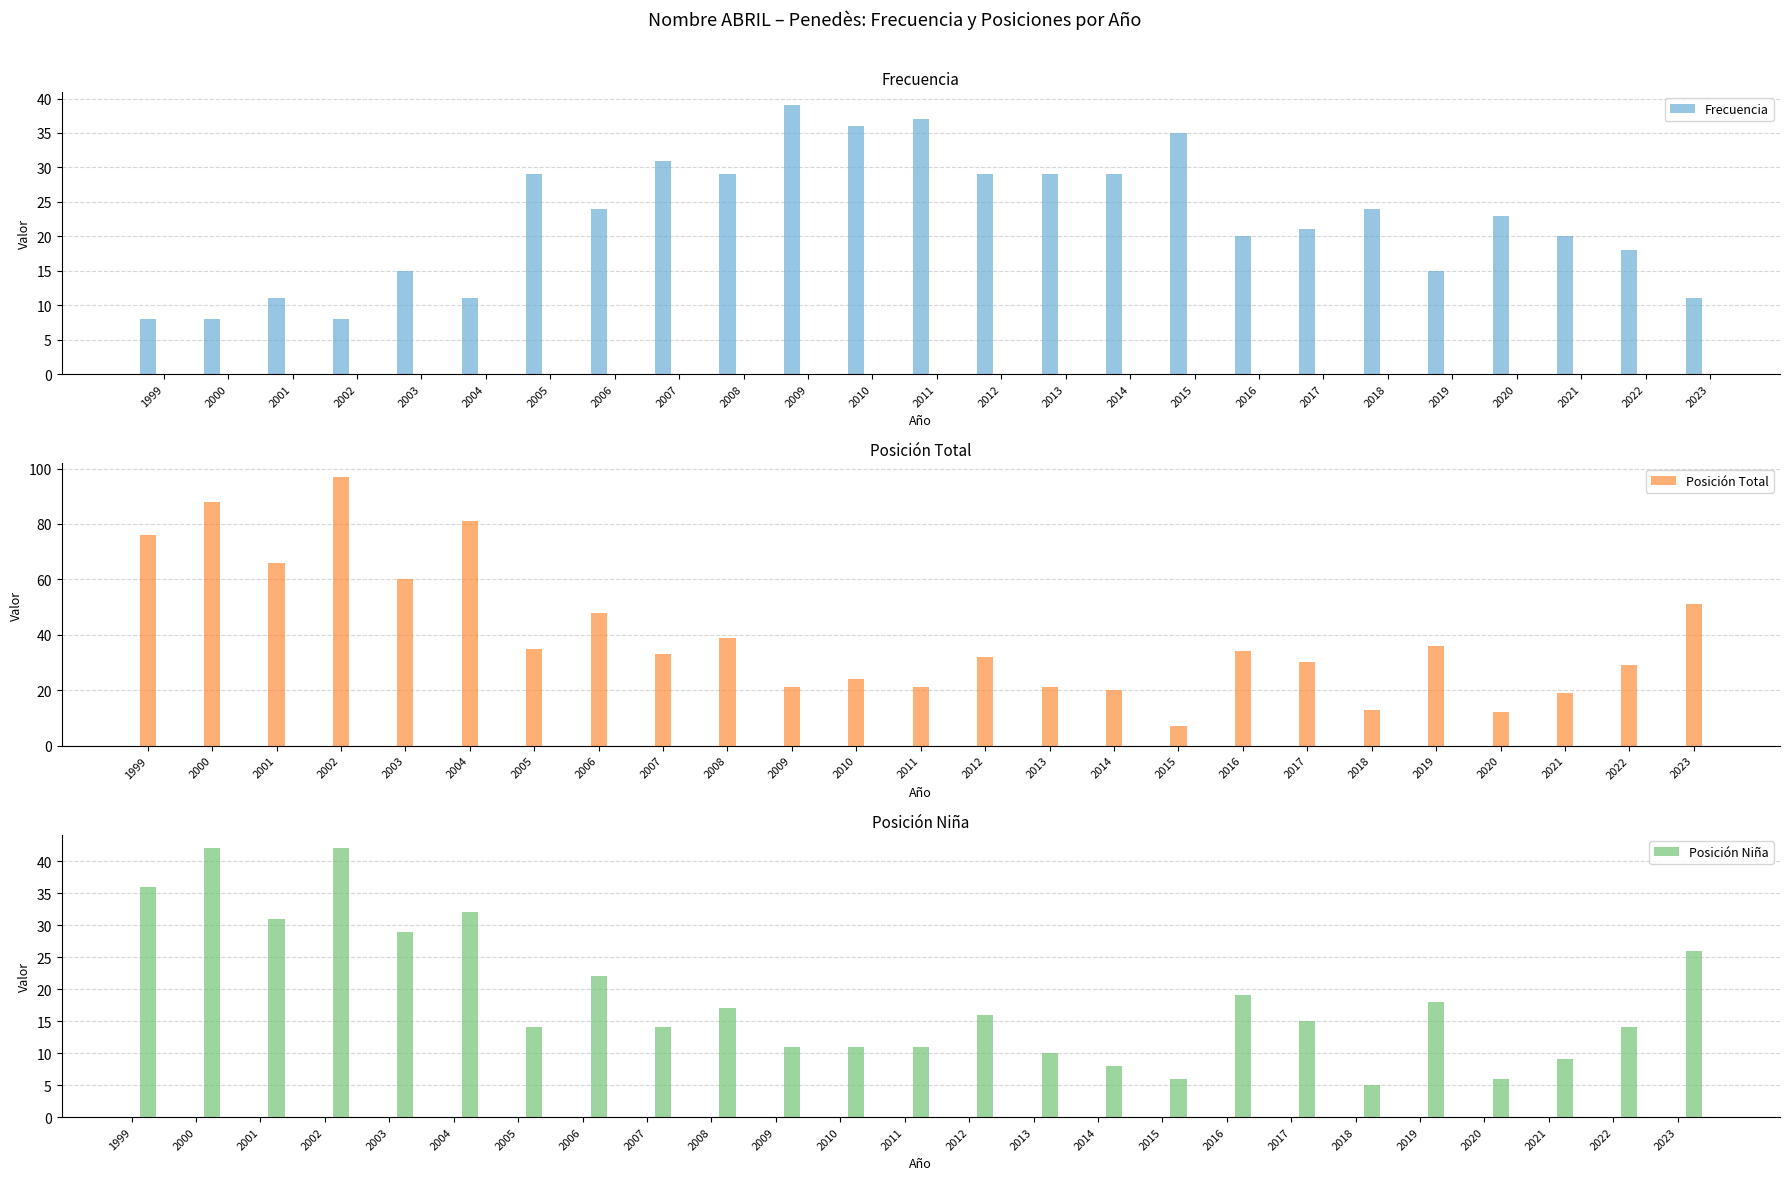

What is the difference between the second highest and second lowest values in the Frecuencia series?

29